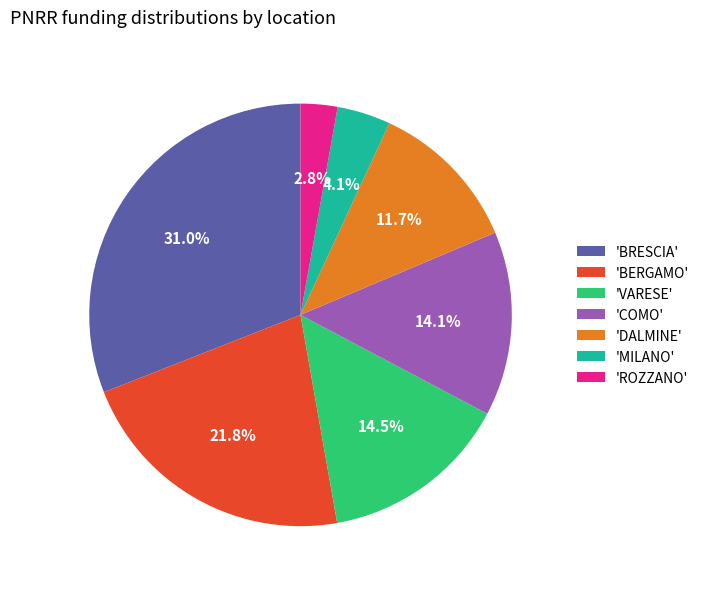

What is the smallest slice in the pie chart?

'ROZZANO'